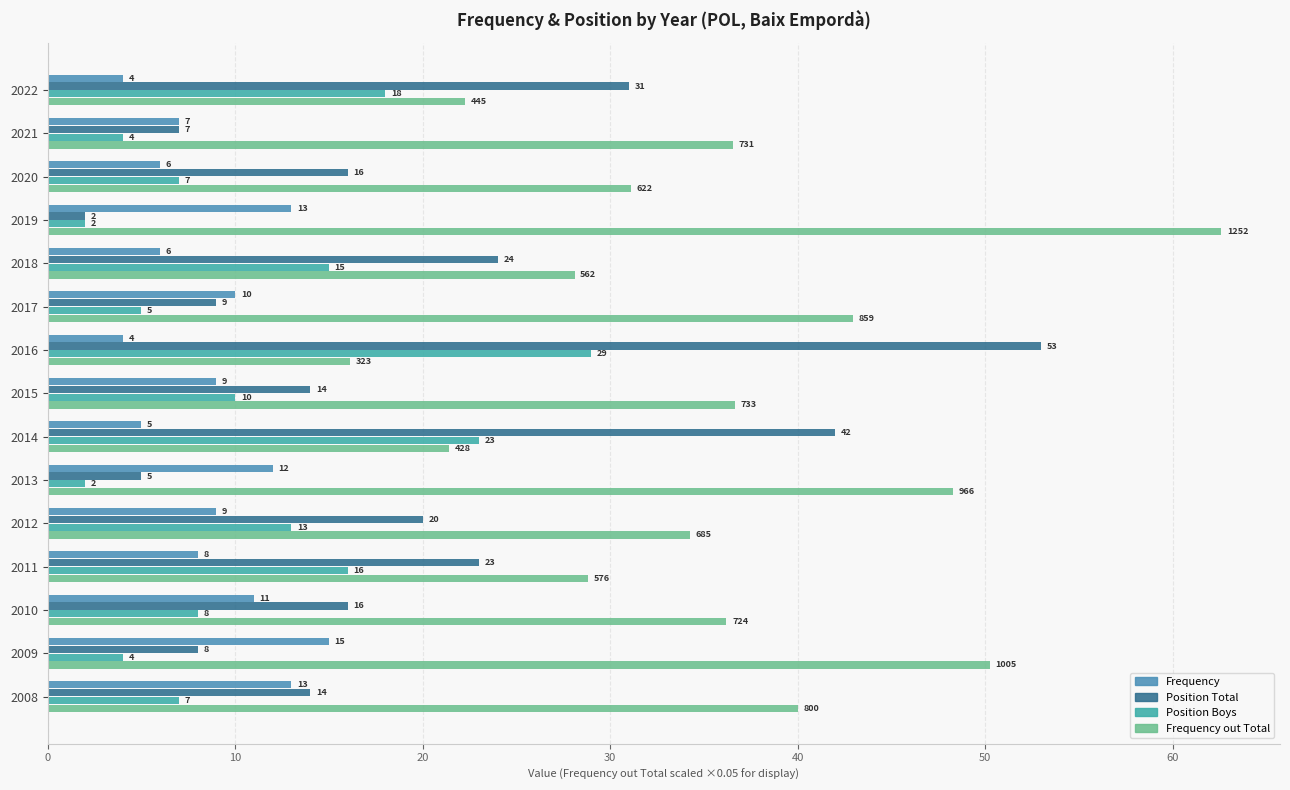

How many categories are shown in the chart?

15